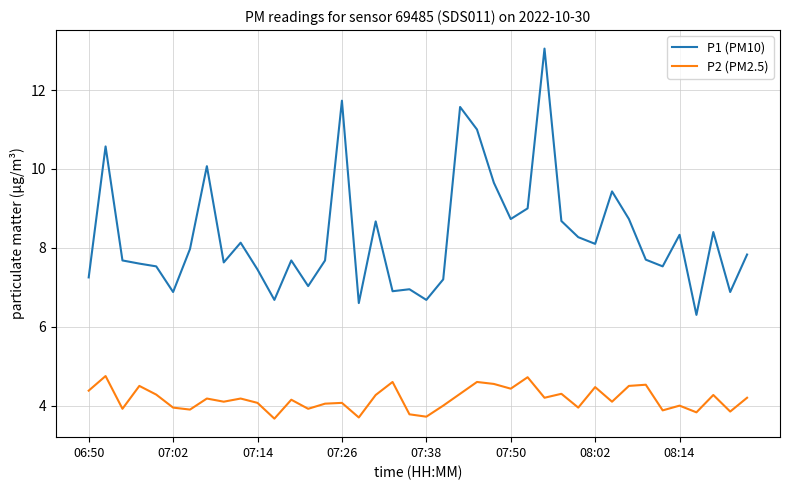

What is the difference between the maximum and minimum values in the P2 (PM2.5) series?

1.1